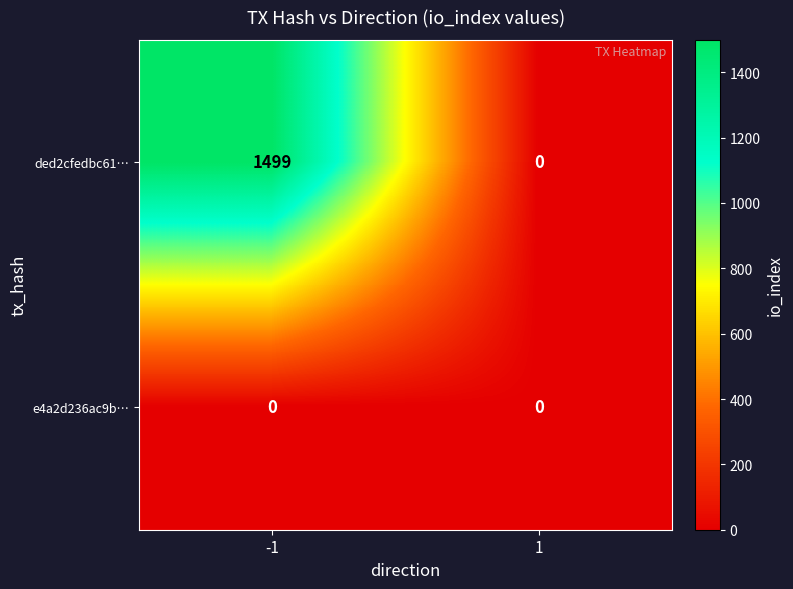

At how many categories does at least one series exceed 1035?

1